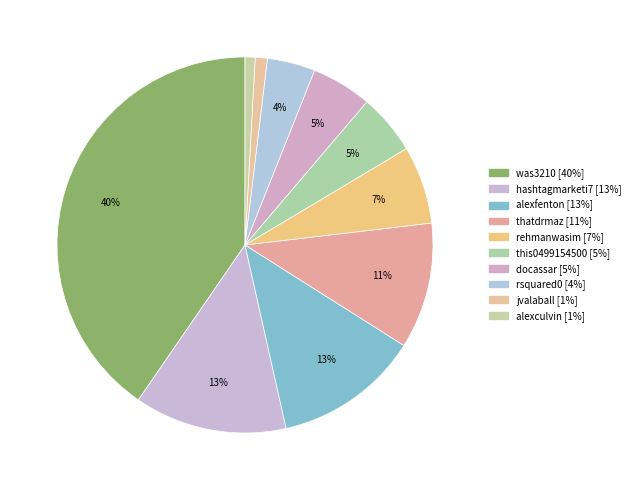

Rank the categories by value from lowest to highest.

alexculvin, jvalaball, rsquared0, docassar, this0499154500, rehmanwasim, thatdrmaz, alexfenton, hashtagmarketi7, was3210